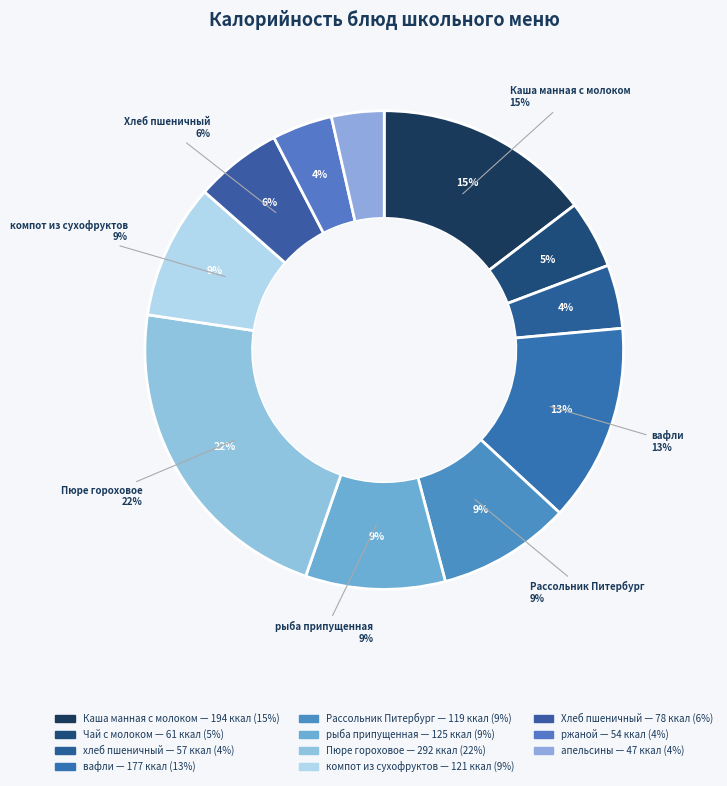

The вафли slice represents 25% of the pie. True or false?

False